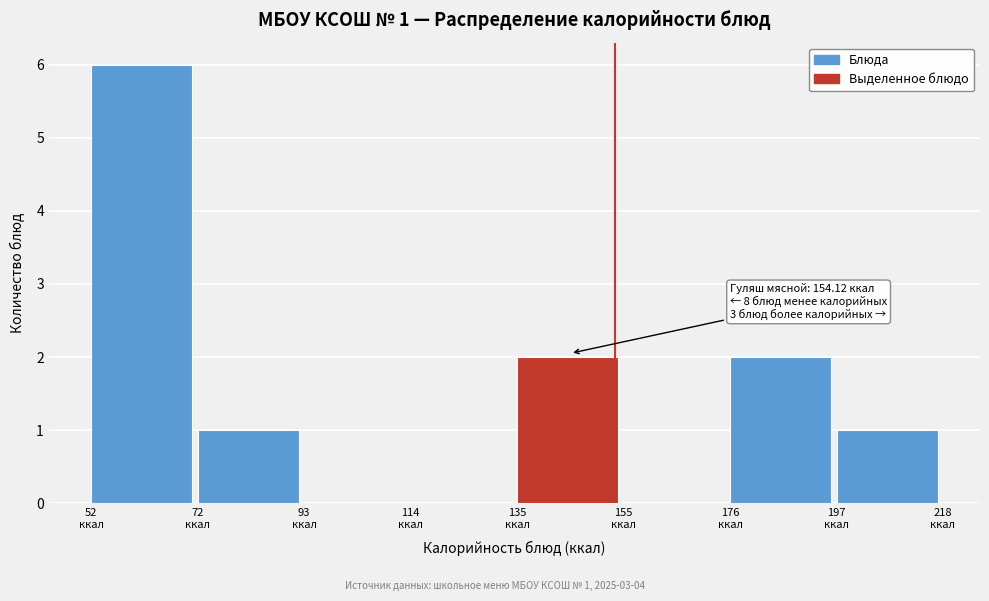

Over which range of the x-axis is the bar tallest?

50 to 75